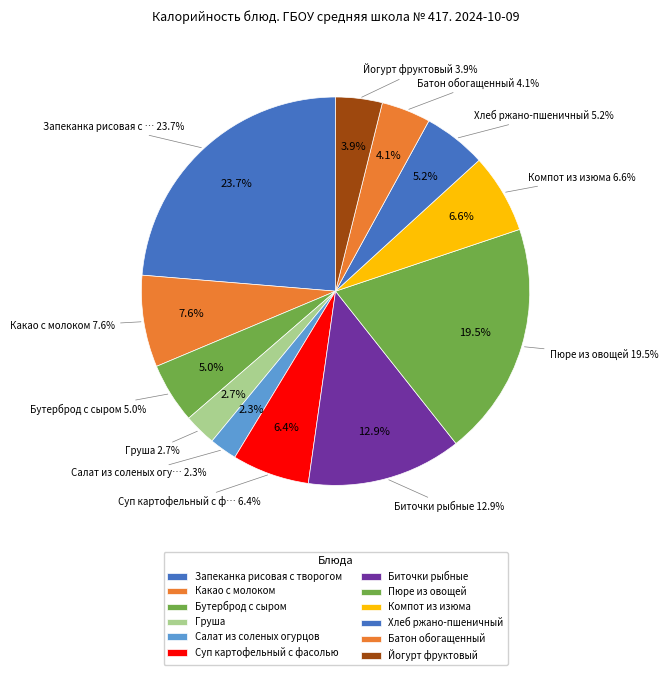

What is the change in value from Пюре из овощей to Батон обогащенный?

-270.1